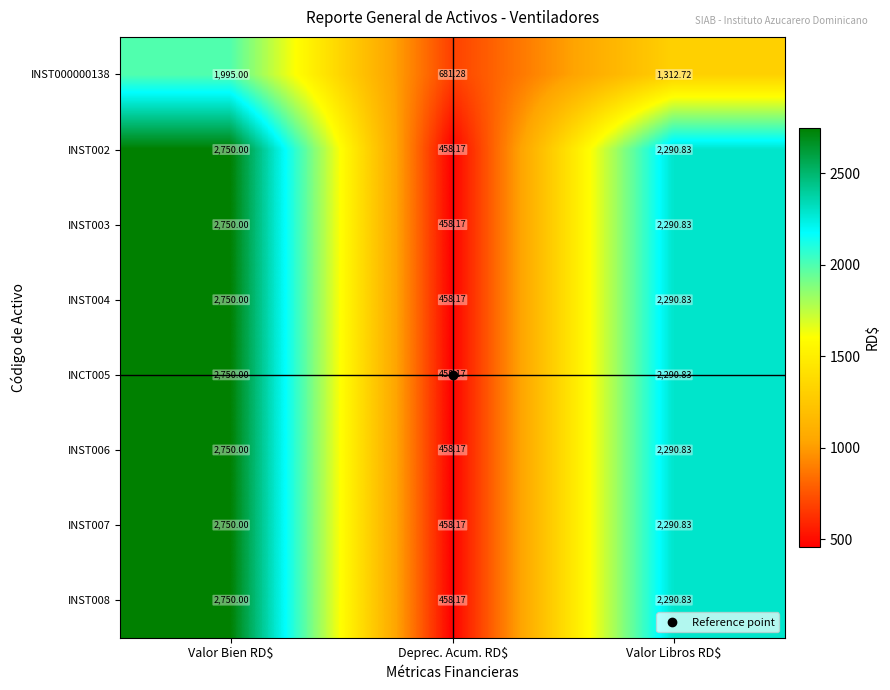

What is the smallest value displayed?

458.2